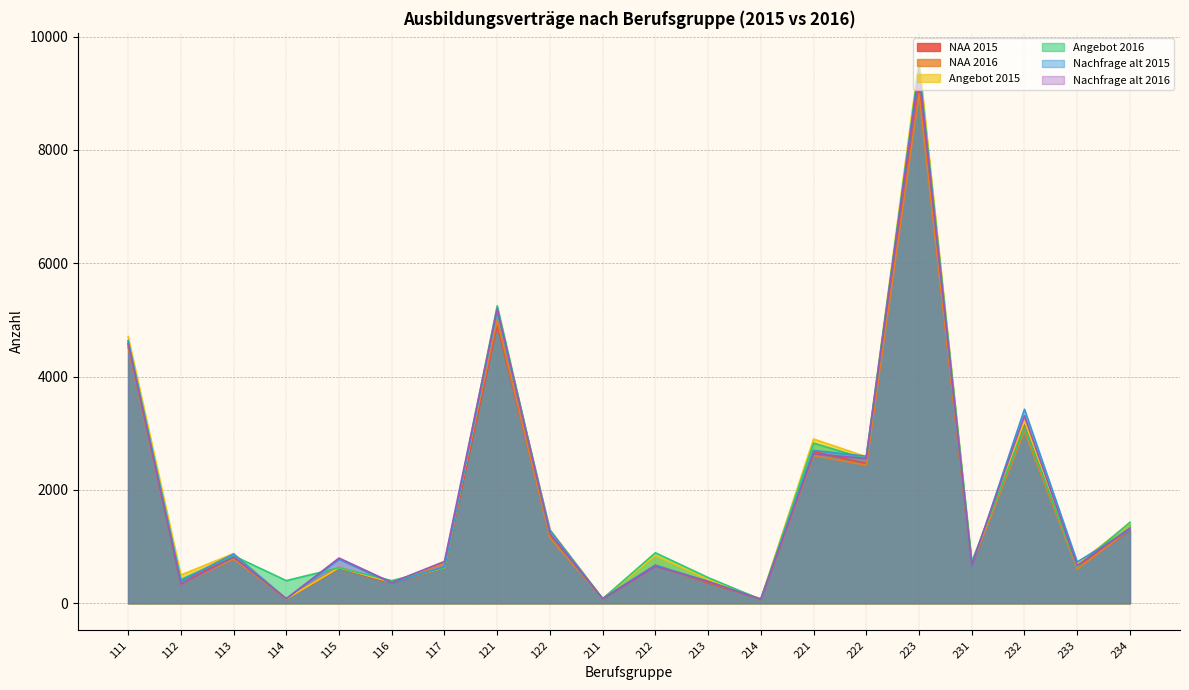

Rank the series by their maximum value, from highest to lowest.

Angebot 2015, Angebot 2016, Nachfrage alt 2015, Nachfrage alt 2016, NAA 2015, NAA 2016